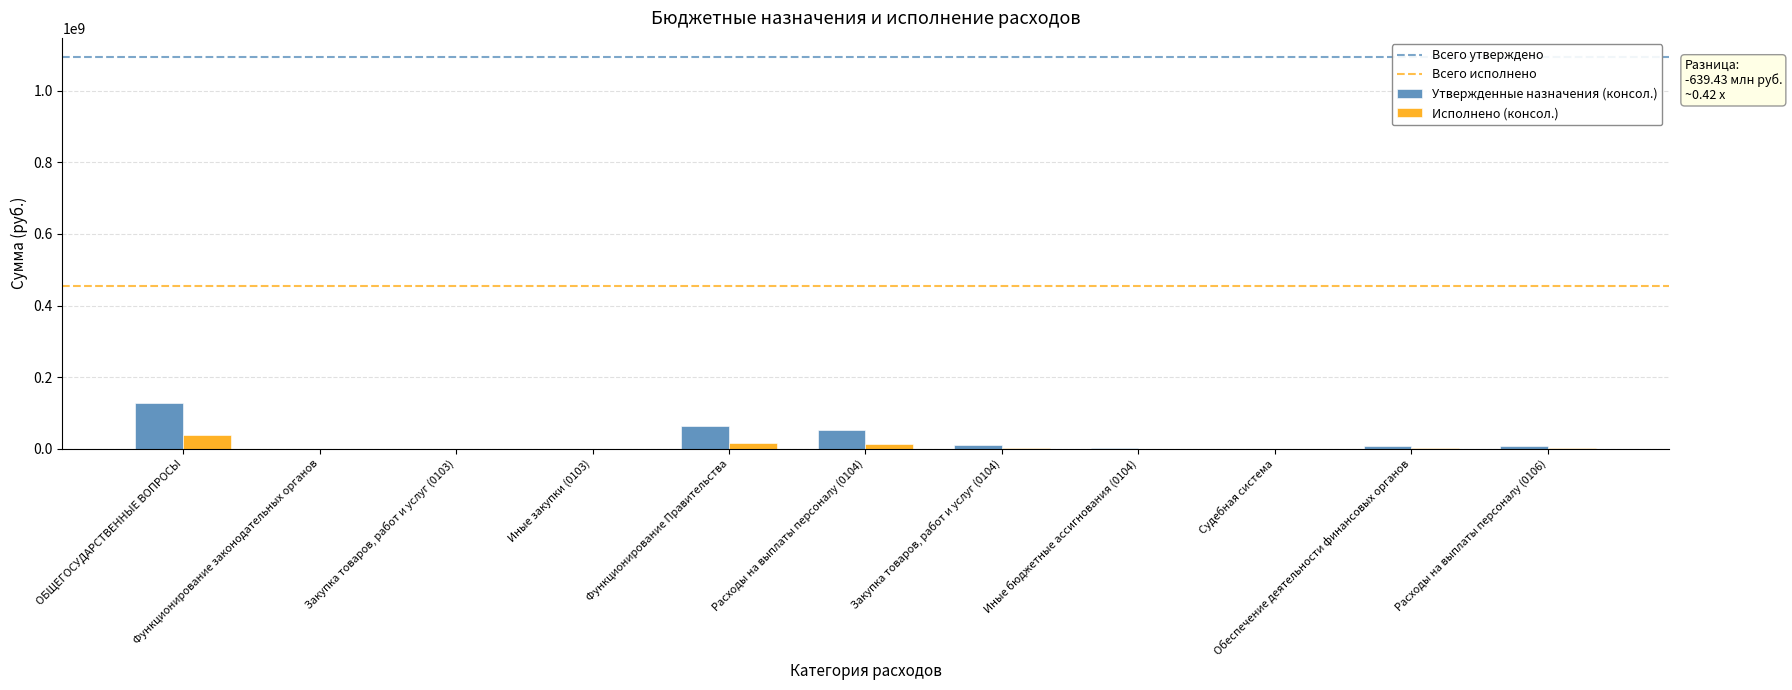

What is the sum of all Исполнено (консол.) values?

73983143.1